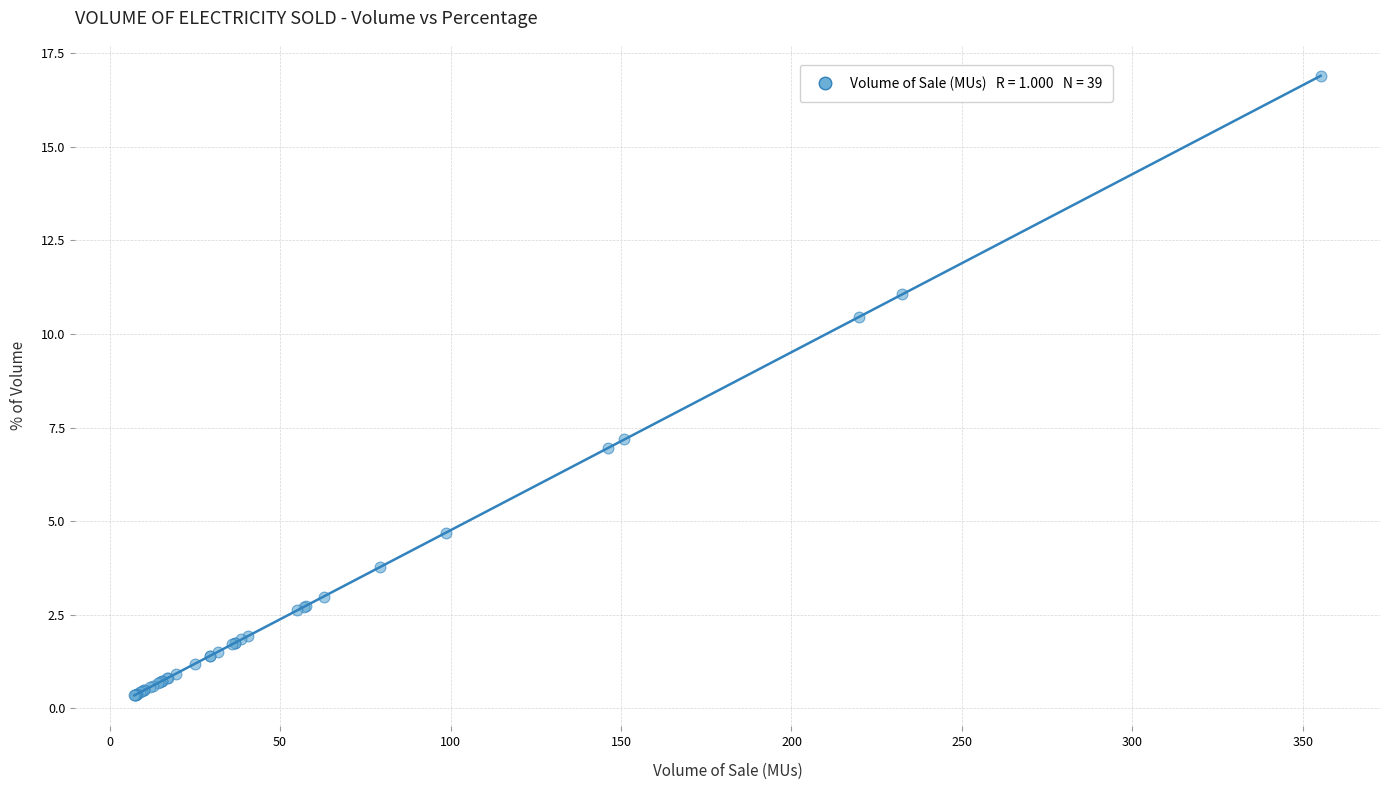

What Y value in the scatter plot is closest to 8?

7.2